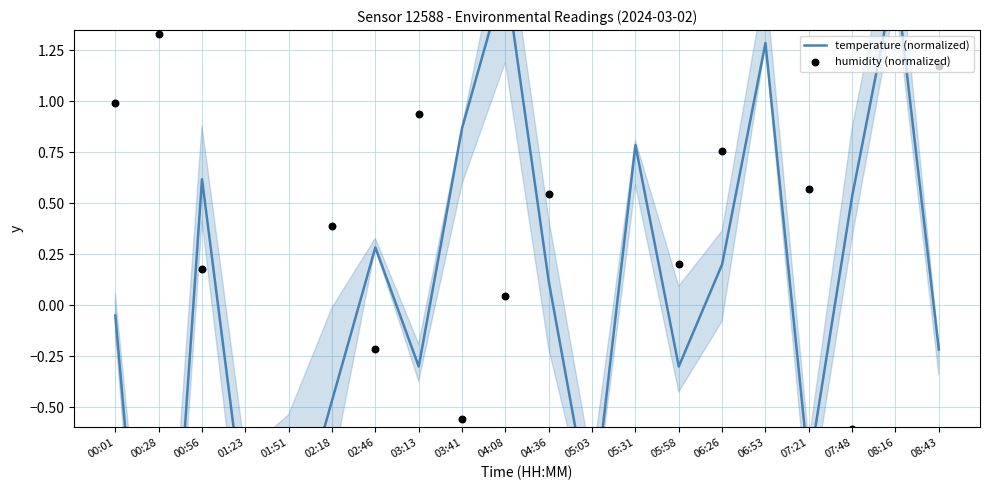

At how many categories does at least one series exceed 1?

6